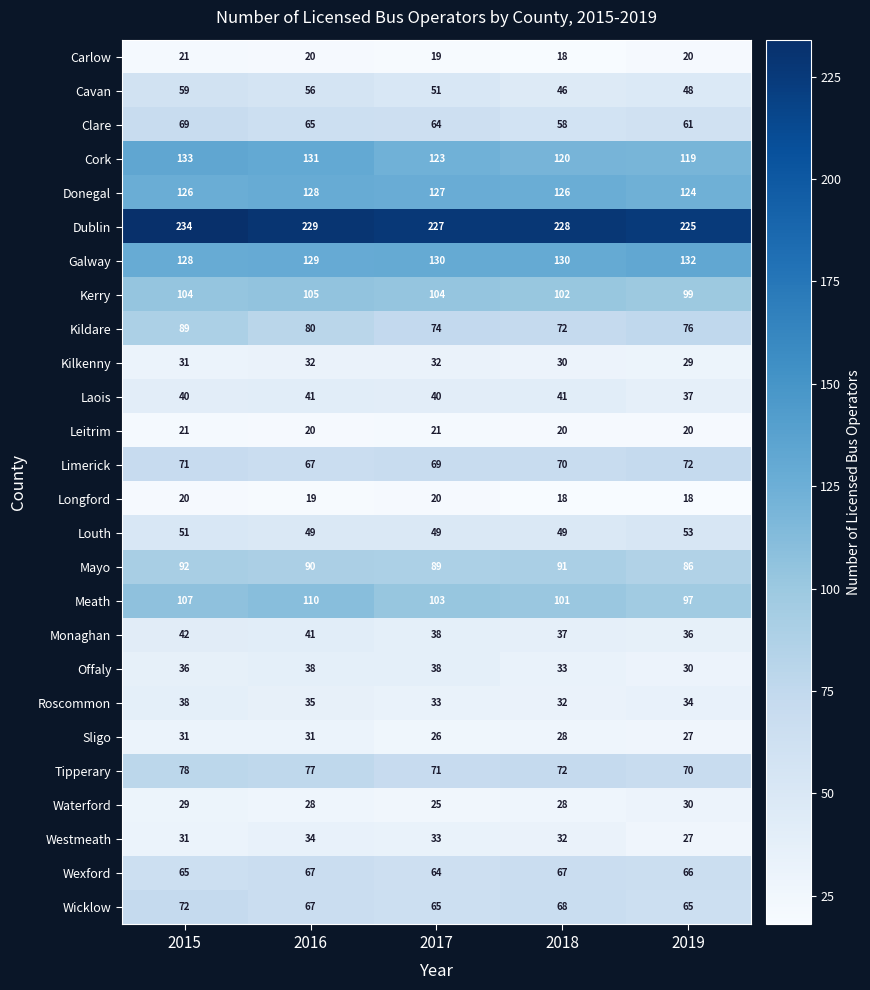

Is the value of Cavan at 2015 greater than the value of Dublin at 2016?

No